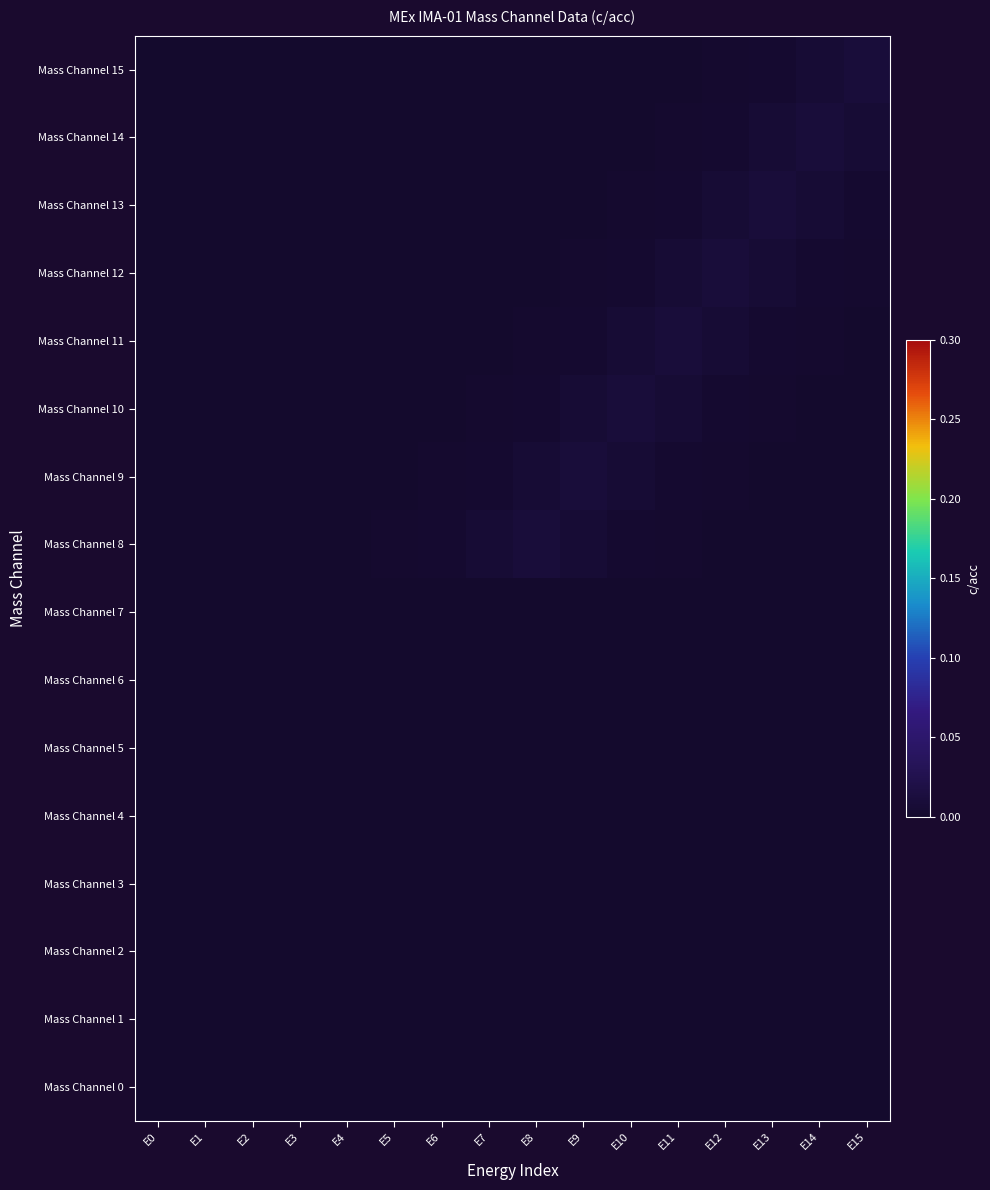

Reading left to right, what are all the values shown in this chart?

Mass Channel 0: E0=0.0	E1=0.0	E2=0.0	E3=0.0	E4=0.0	E5=0.0	E6=0.0	E7=0.0	E8=0.0	E9=0.0	E10=0.0	E11=0.0	E12=0.0	E13=0.0	E14=0.0	E15=0.0
Mass Channel 1: E0=0.0	E1=0.0	E2=0.0	E3=0.0	E4=0.0	E5=0.0	E6=0.0	E7=0.0	E8=0.0	E9=0.0	E10=0.0	E11=0.0	E12=0.0	E13=0.0	E14=0.0	E15=0.0
Mass Channel 2: E0=0.0	E1=0.0	E2=0.0	E3=0.0	E4=0.0	E5=0.0	E6=0.0	E7=0.0	E8=0.0	E9=0.0	E10=0.0	E11=0.0	E12=0.0	E13=0.0	E14=0.0	E15=0.0
Mass Channel 3: E0=0.0	E1=0.0	E2=0.0	E3=0.0	E4=0.0	E5=0.0	E6=0.0	E7=0.0	E8=0.0	E9=0.0	E10=0.0	E11=0.0	E12=0.0	E13=0.0	E14=0.0	E15=0.0
Mass Channel 4: E0=0.0	E1=0.0	E2=0.0	E3=0.0	E4=0.0	E5=0.0	E6=0.0	E7=0.0	E8=0.0	E9=0.0	E10=0.0	E11=0.0	E12=0.0	E13=0.0	E14=0.0	E15=0.0
Mass Channel 5: E0=0.0	E1=0.0	E2=0.0	E3=0.0	E4=0.0	E5=0.0	E6=0.0	E7=0.0	E8=0.0	E9=0.0	E10=0.0	E11=0.0	E12=0.0	E13=0.0	E14=0.0	E15=0.0
Mass Channel 6: E0=0.0	E1=0.0	E2=0.0	E3=0.0	E4=0.0	E5=0.0	E6=0.0	E7=0.0	E8=0.0	E9=0.0	E10=0.0	E11=0.0	E12=0.0	E13=0.0	E14=0.0	E15=0.0
Mass Channel 7: E0=0.0	E1=0.0	E2=0.0	E3=0.0	E4=0.0	E5=0.0	E6=0.0	E7=0.0	E8=0.0	E9=0.0	E10=0.0	E11=0.0	E12=0.0	E13=0.0	E14=0.0	E15=0.0
Mass Channel 8: E0=0.0	E1=0.0	E2=0.0	E3=0.0	E4=0.0	E5=0.0	E6=0.0	E7=0.0	E8=0.0	E9=0.0	E10=0.0	E11=0.0	E12=0.0	E13=0.0	E14=0.0	E15=0.0
Mass Channel 9: E0=0.0	E1=0.0	E2=0.0	E3=0.0	E4=0.0	E5=0.0	E6=0.0	E7=0.0	E8=0.0	E9=0.0	E10=0.0	E11=0.0	E12=0.0	E13=0.0	E14=0.0	E15=0.0
Mass Channel 10: E0=0.0	E1=0.0	E2=0.0	E3=0.0	E4=0.0	E5=0.0	E6=0.0	E7=0.0	E8=0.0	E9=0.0	E10=0.0	E11=0.0	E12=0.0	E13=0.0	E14=0.0	E15=0.0
Mass Channel 11: E0=0.0	E1=0.0	E2=0.0	E3=0.0	E4=0.0	E5=0.0	E6=0.0	E7=0.0	E8=0.0	E9=0.0	E10=0.0	E11=0.0	E12=0.0	E13=0.0	E14=0.0	E15=0.0
Mass Channel 12: E0=0.0	E1=0.0	E2=0.0	E3=0.0	E4=0.0	E5=0.0	E6=0.0	E7=0.0	E8=0.0	E9=0.0	E10=0.0	E11=0.0	E12=0.0	E13=0.0	E14=0.0	E15=0.0
Mass Channel 13: E0=0.0	E1=0.0	E2=0.0	E3=0.0	E4=0.0	E5=0.0	E6=0.0	E7=0.0	E8=0.0	E9=0.0	E10=0.0	E11=0.0	E12=0.0	E13=0.0	E14=0.0	E15=0.0
Mass Channel 14: E0=0.0	E1=0.0	E2=0.0	E3=0.0	E4=0.0	E5=0.0	E6=0.0	E7=0.0	E8=0.0	E9=0.0	E10=0.0	E11=0.0	E12=0.0	E13=0.0	E14=0.0	E15=0.0
Mass Channel 15: E0=0.0	E1=0.0	E2=0.0	E3=0.0	E4=0.0	E5=0.0	E6=0.0	E7=0.0	E8=0.0	E9=0.0	E10=0.0	E11=0.0	E12=0.0	E13=0.0	E14=0.0	E15=0.0